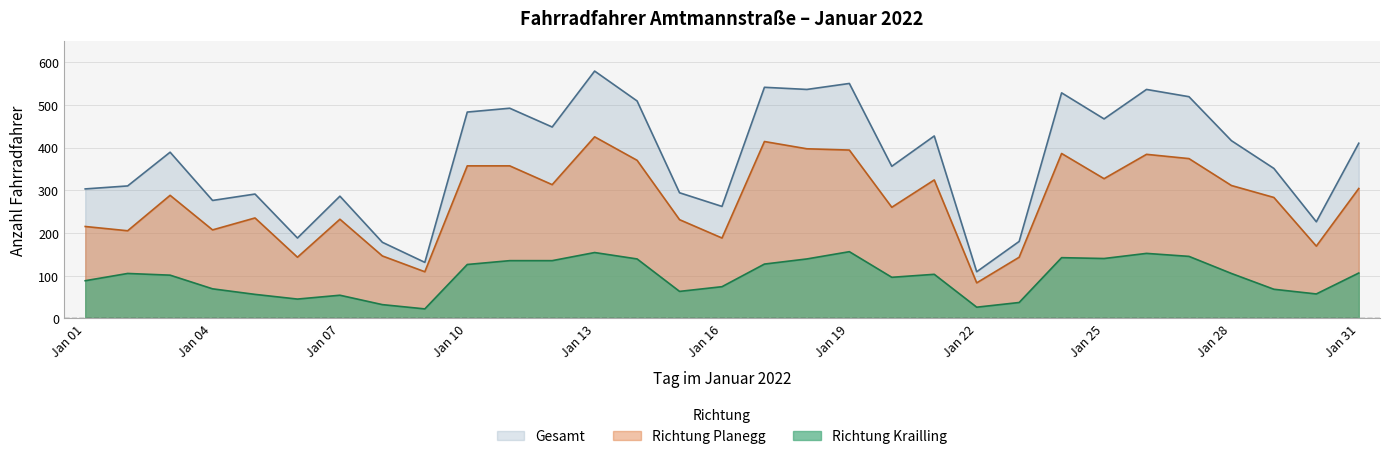

What is the average value of the Richtung Planegg series?

277